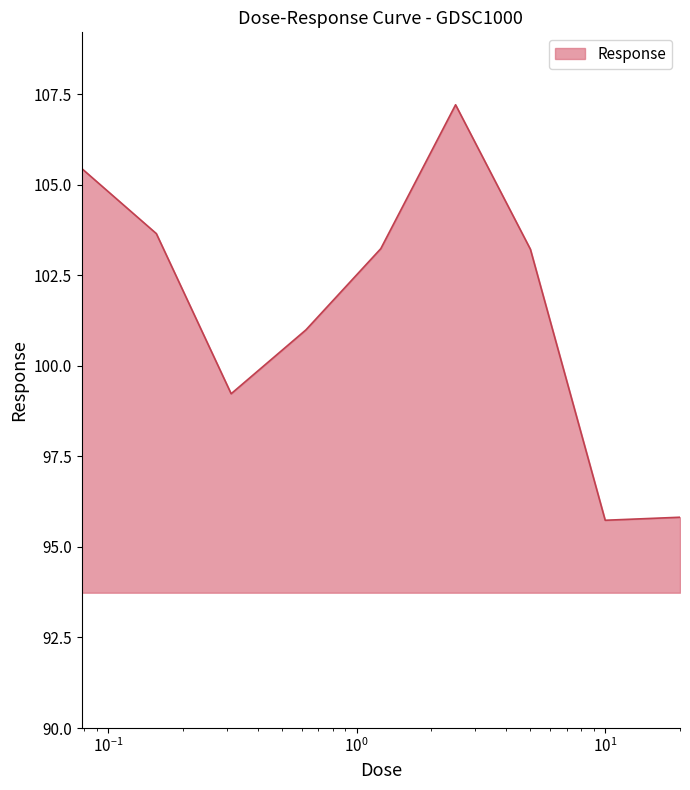

What is the maximum value shown in the chart?

107.2